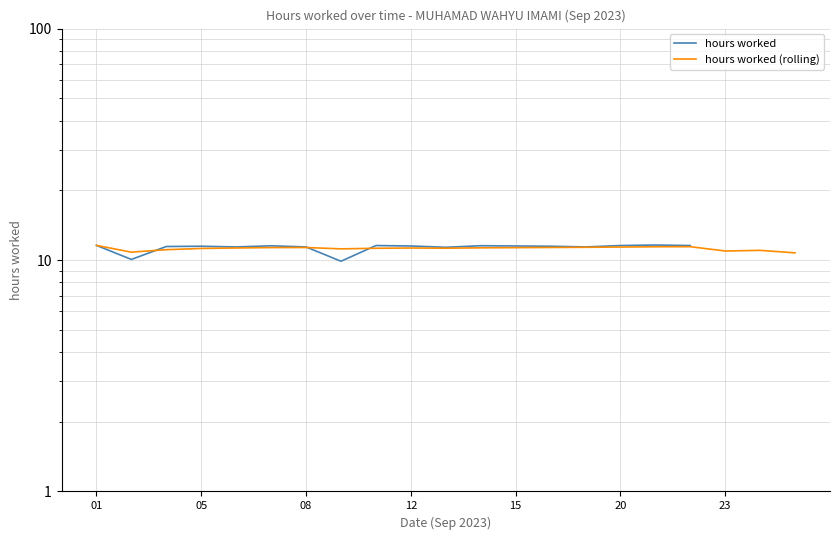

At which category does the chart reach its minimum across all series?

7